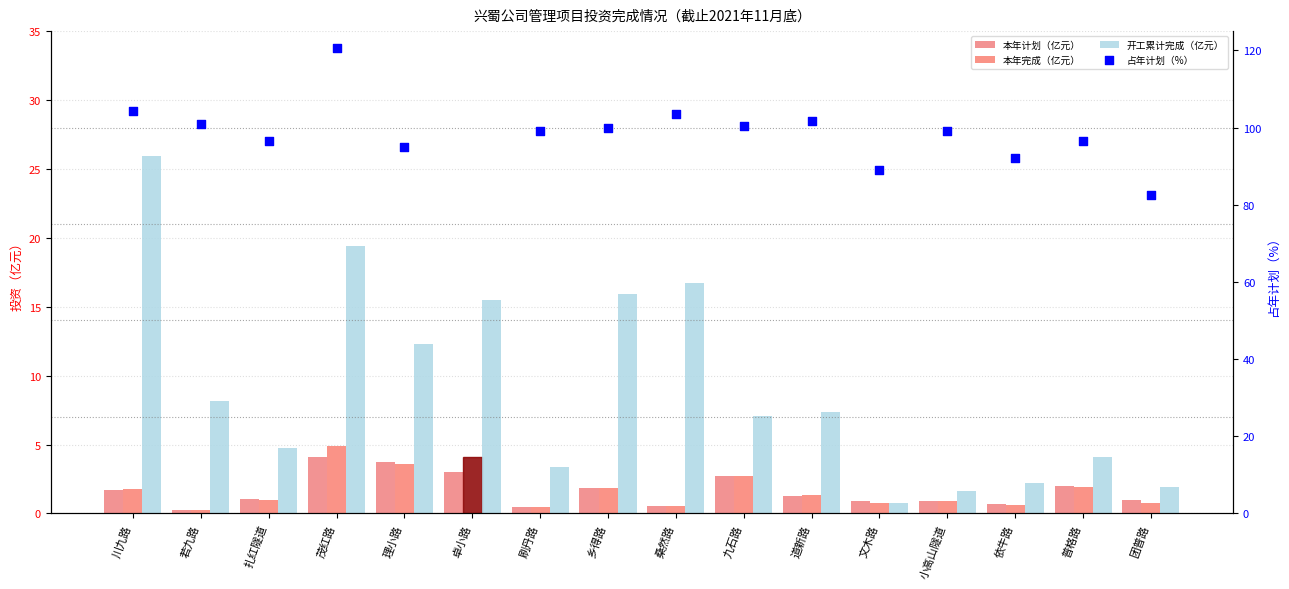

At which category is the sum across all series the highest?

卓小路